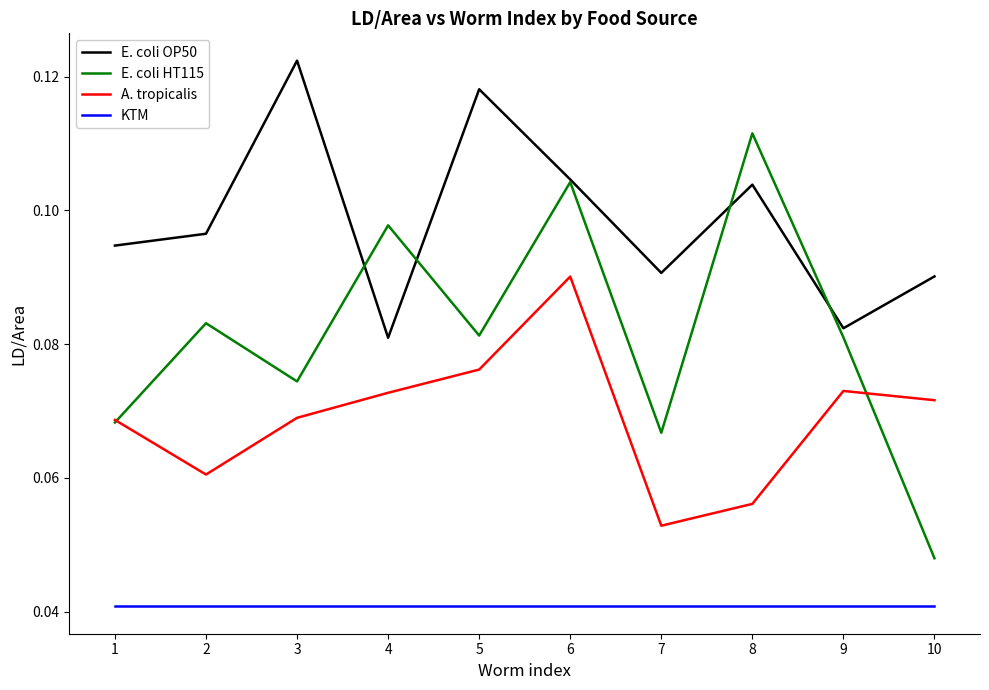

The A. tropicalis series shows 0.0 at 3. True or false?

False